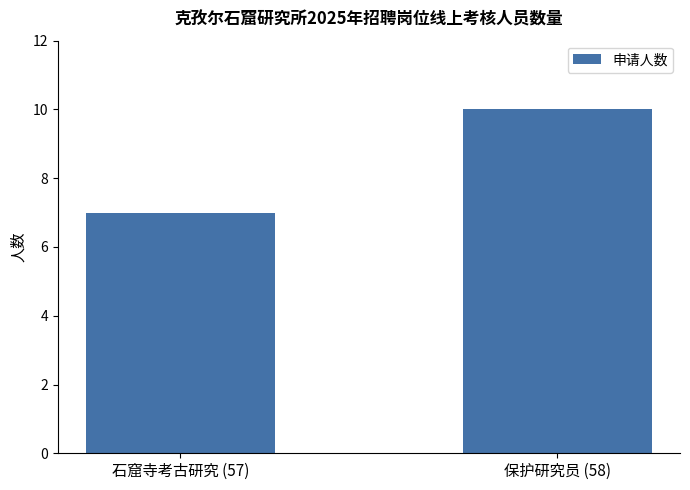

At which label is the value closest to 8?

石窟寺考古研究 (57)